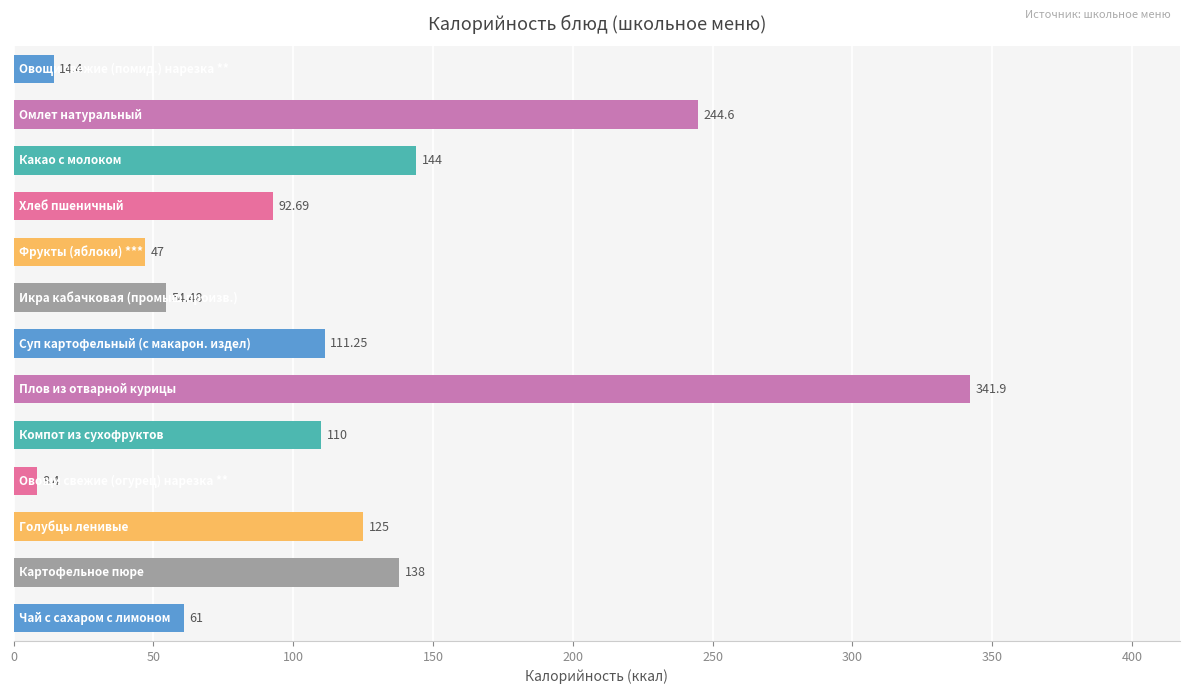

What is the average value?

114.8